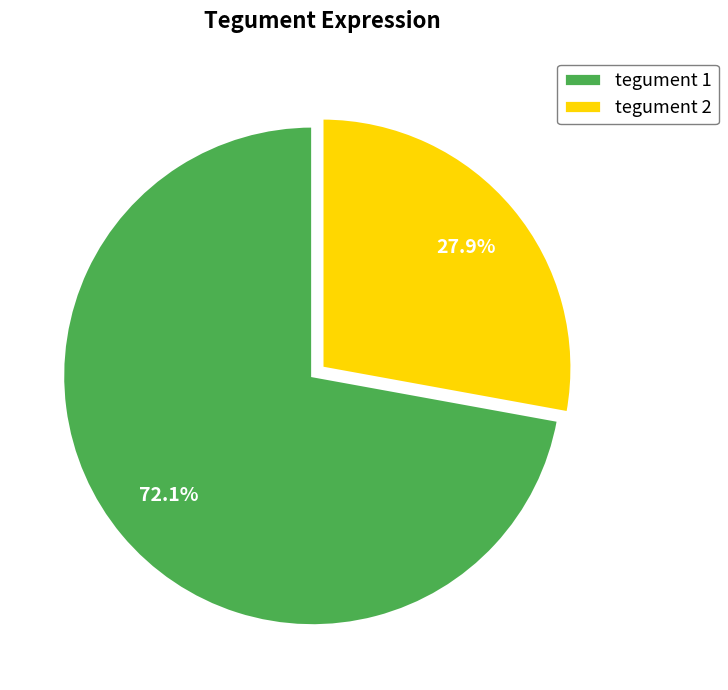

Which has a higher value, tegument 2 or tegument 1?

tegument 1